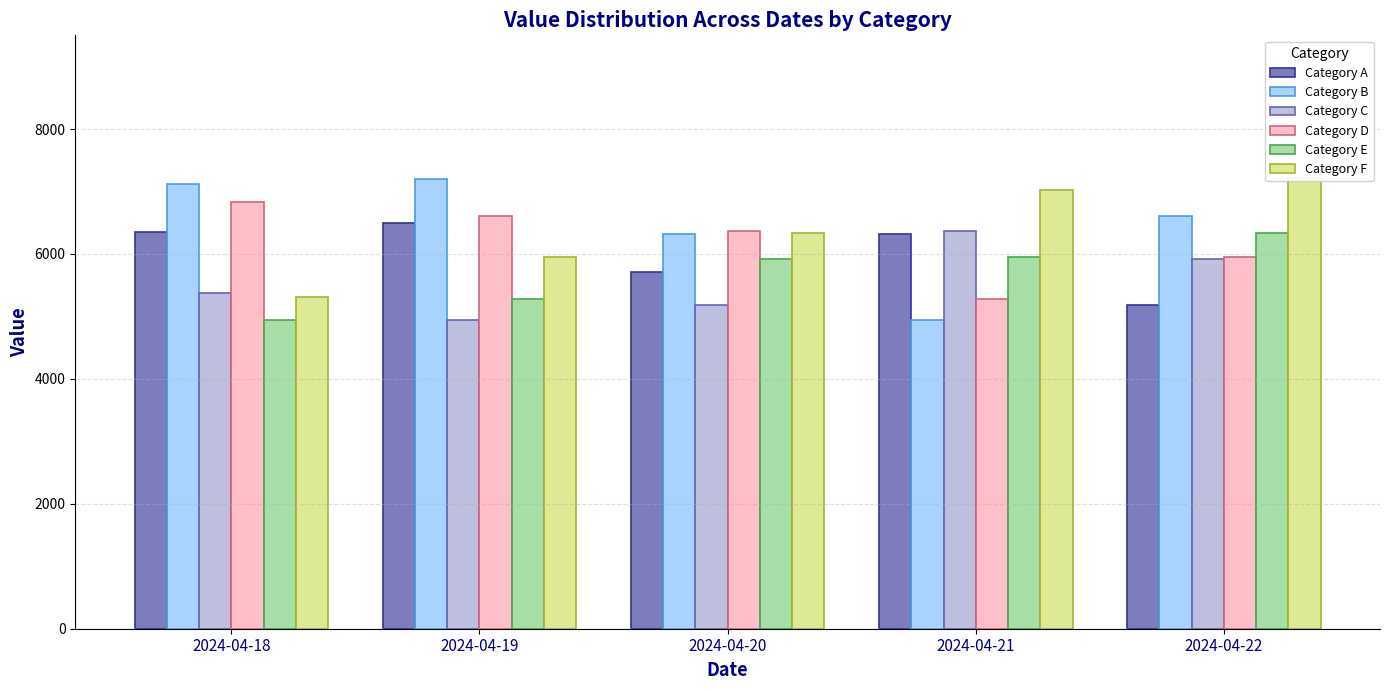

At which label is Category D closest to 6049?

2024-04-22